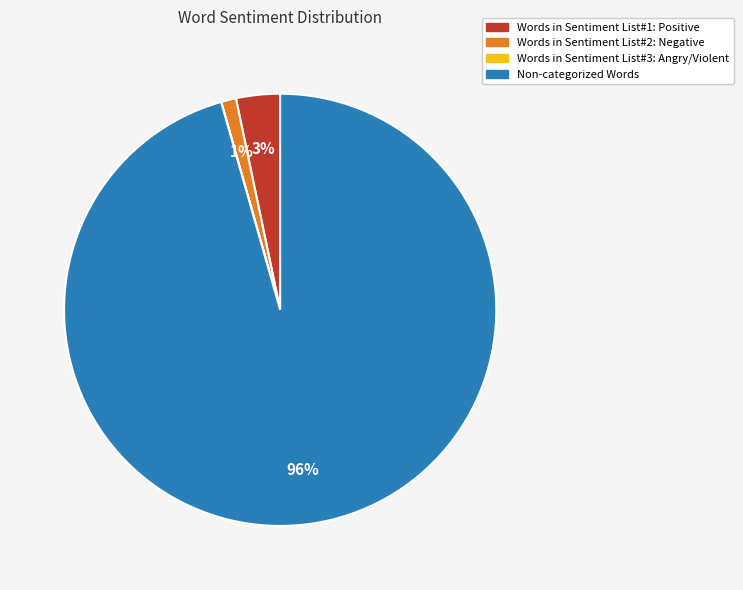

To the nearest percent, what is the difference between the largest and smallest slice percentages?

96%